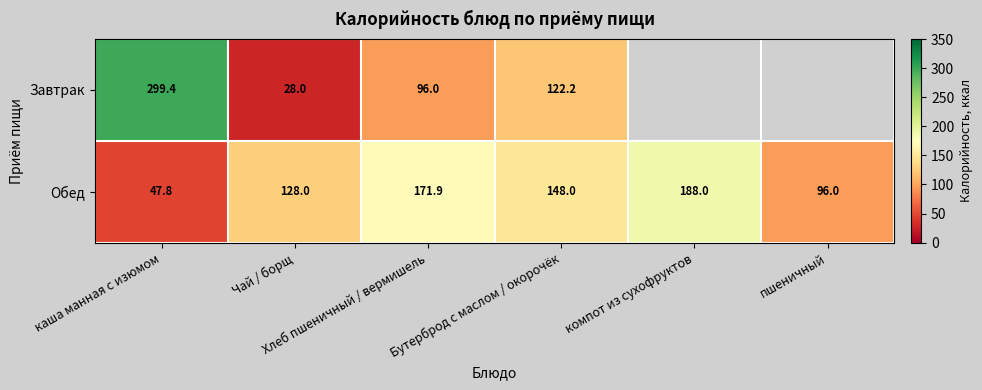

What is the average value of the Обед series?

130.0